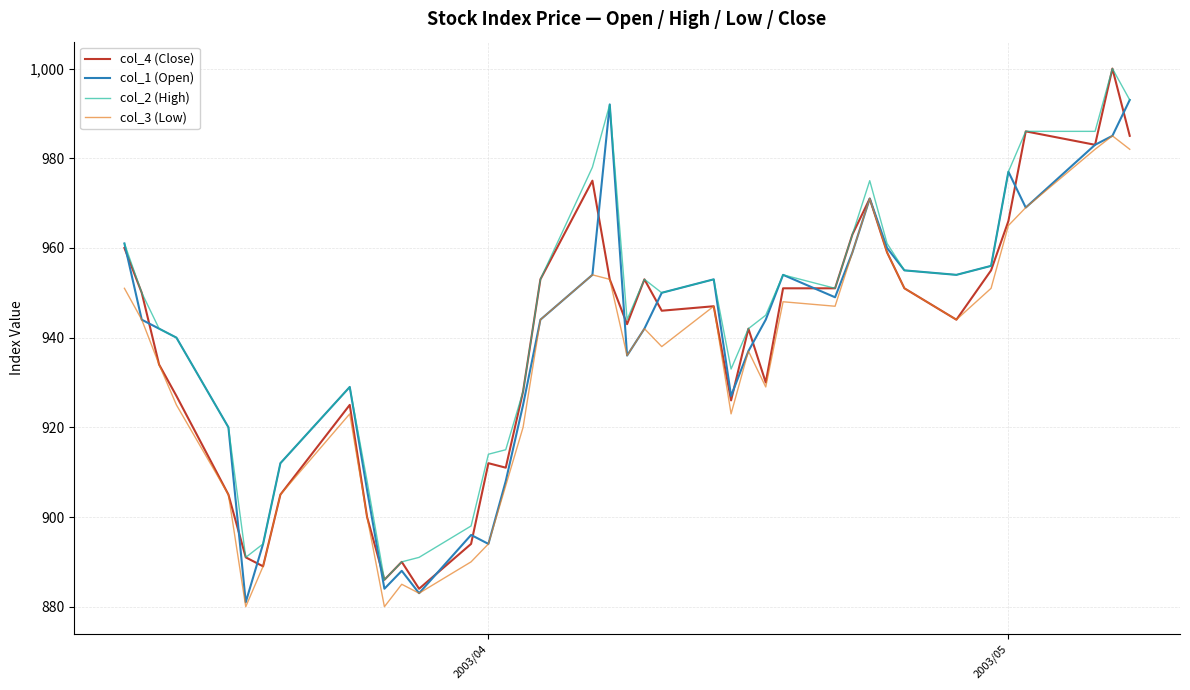

How many values in the col_3 (Low) series are below 942?

20